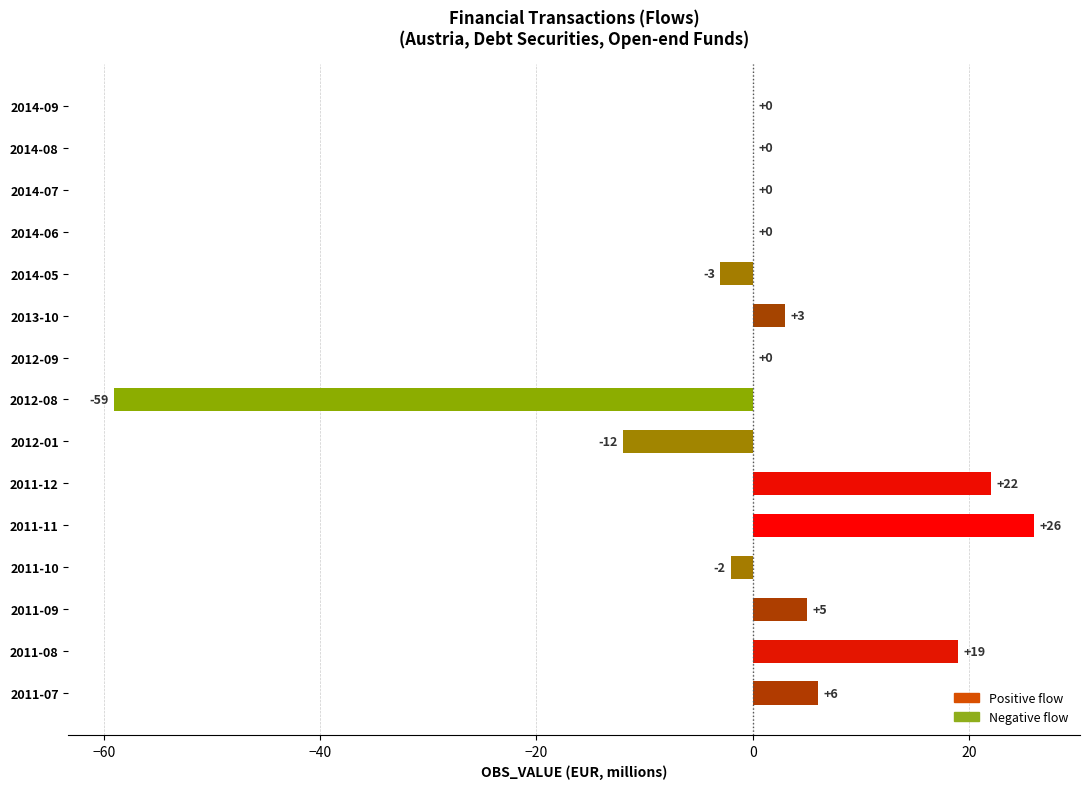

Is it true that the value at 2011-10 is -1?

False